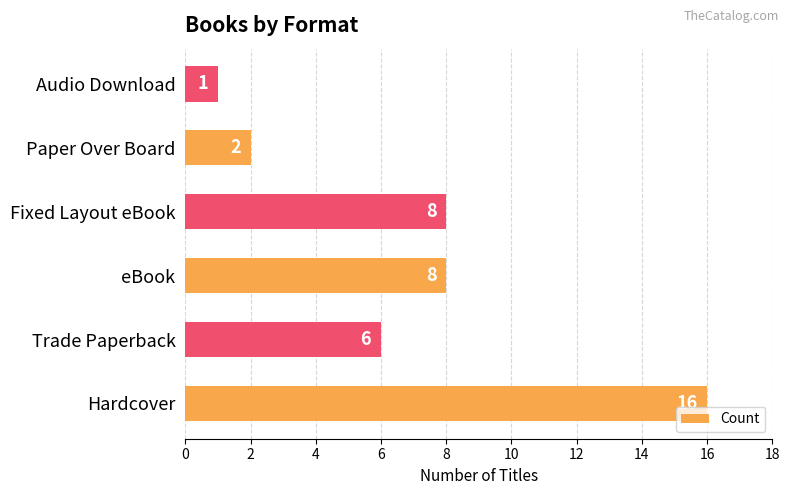

Is it true that the value at Trade Paperback is 3?

False